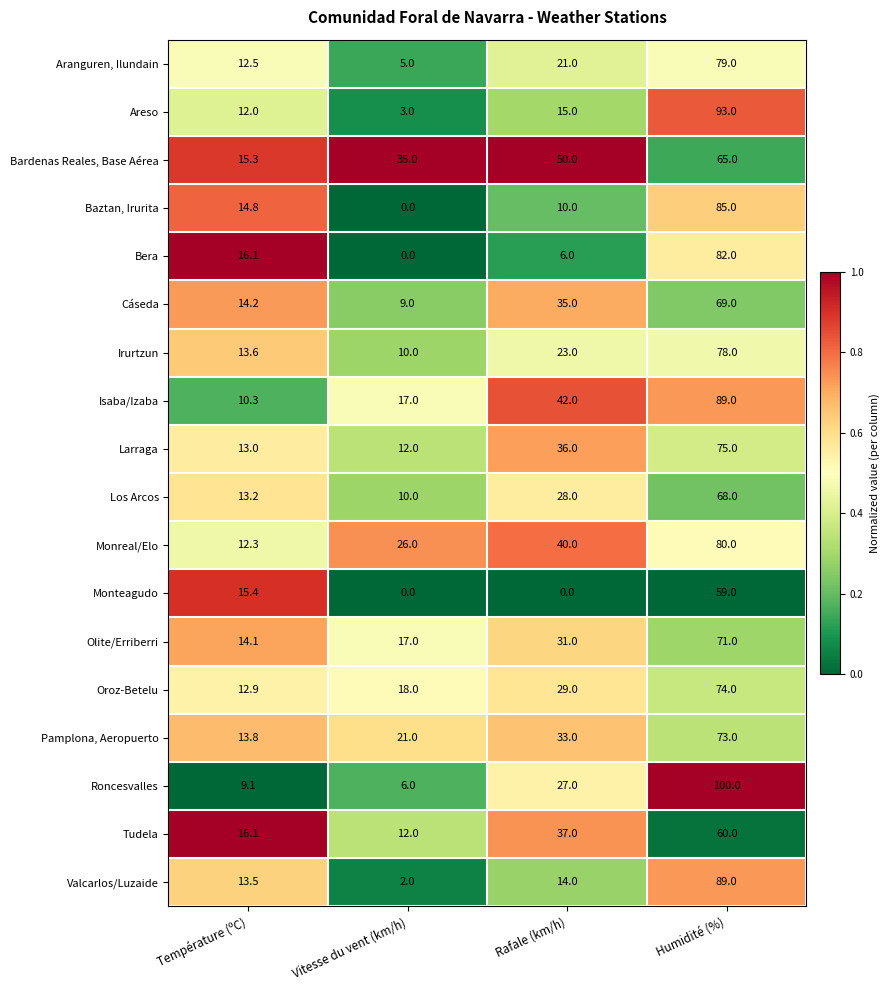

What is the total value across all series at Température (ºC)?

242.2